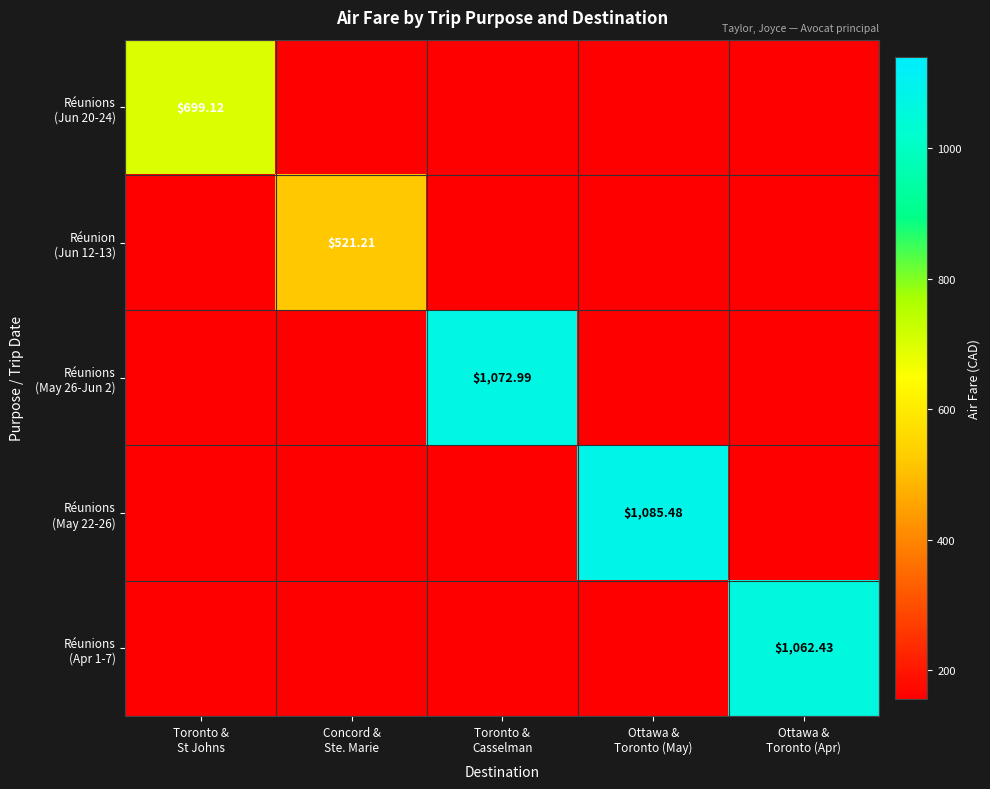

At which category is the sum across all series the highest?

Ottawa &
Toronto (May)